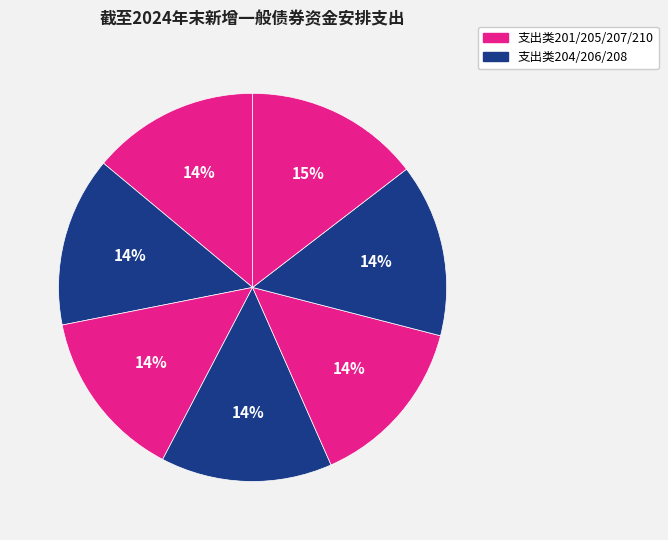

What is the smallest slice in the pie chart?

201